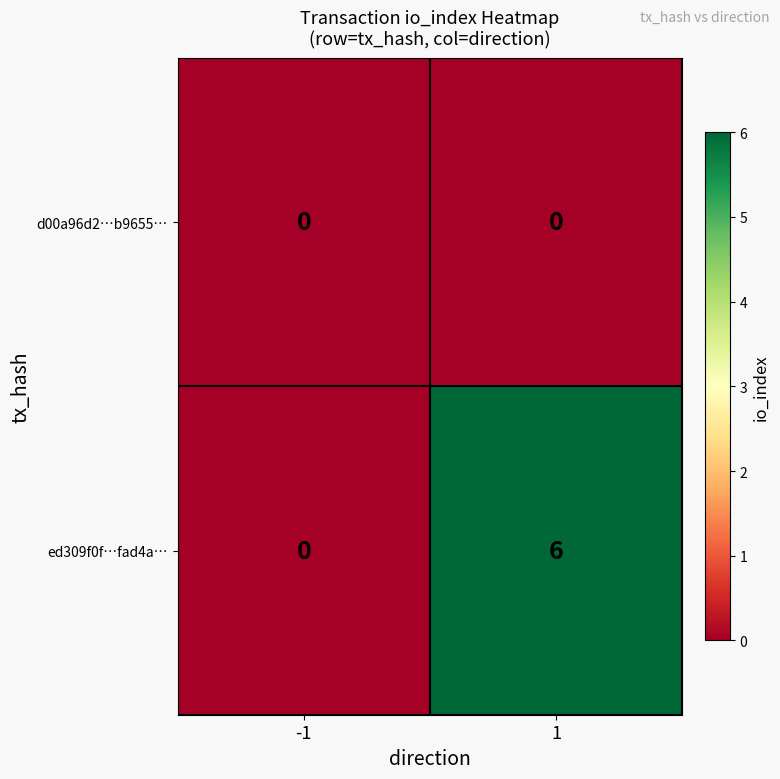

Rank the series by their average value, from lowest to highest.

d00a96d2…b9655…, ed309f0f…fad4a…